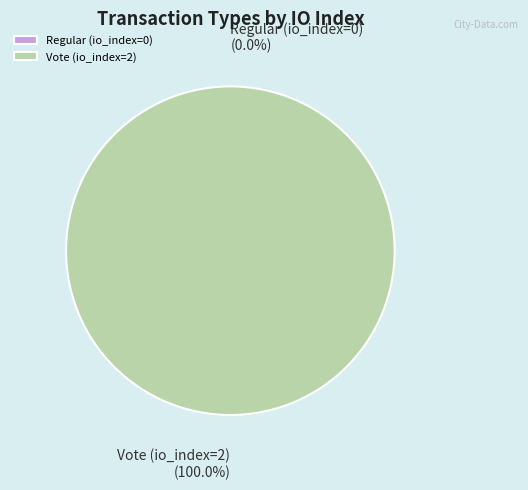

Does Regular (io_index=0) represent more than half of the total?

No